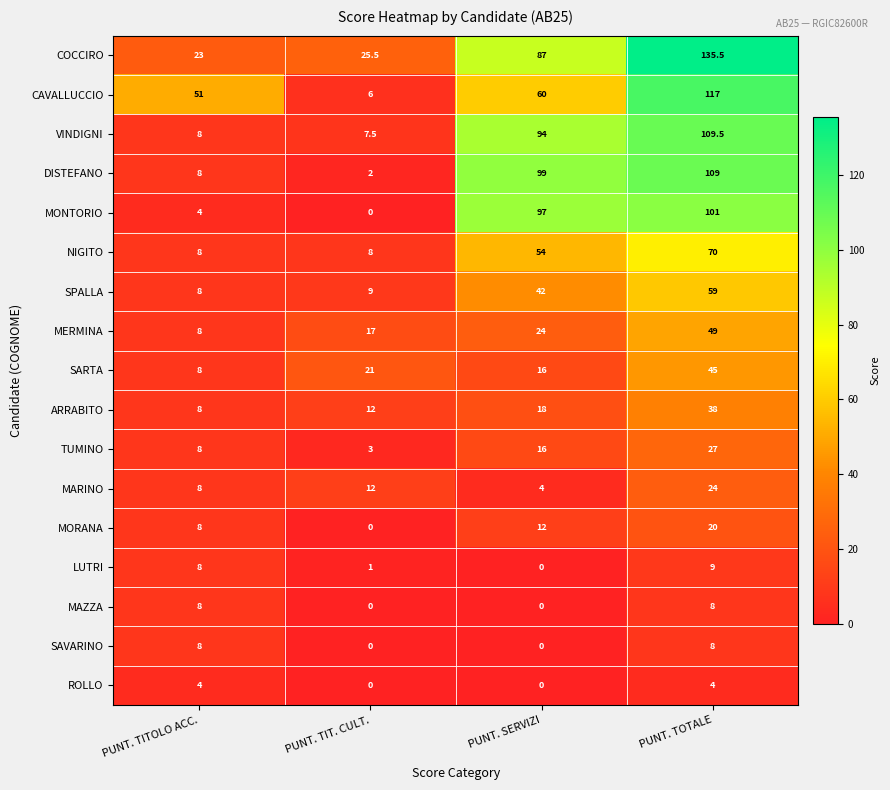

What is the difference between the maximum and minimum values in the ROLLO series?

4.0